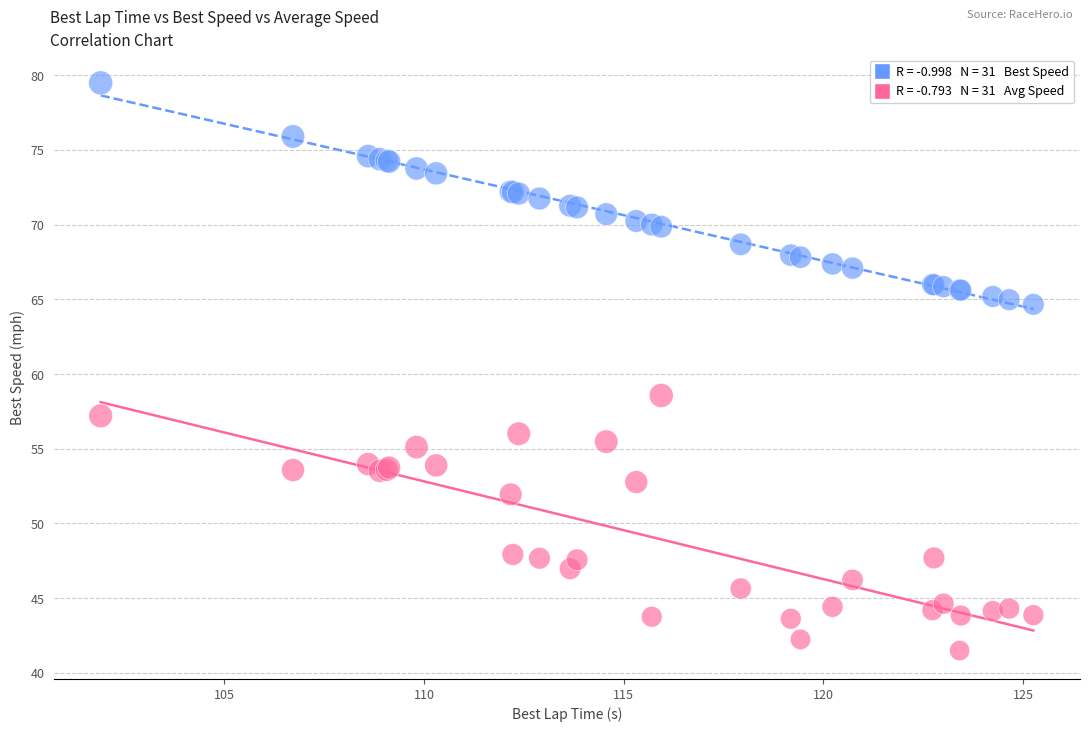

Across all series, what Y value is closest to 60?

58.6